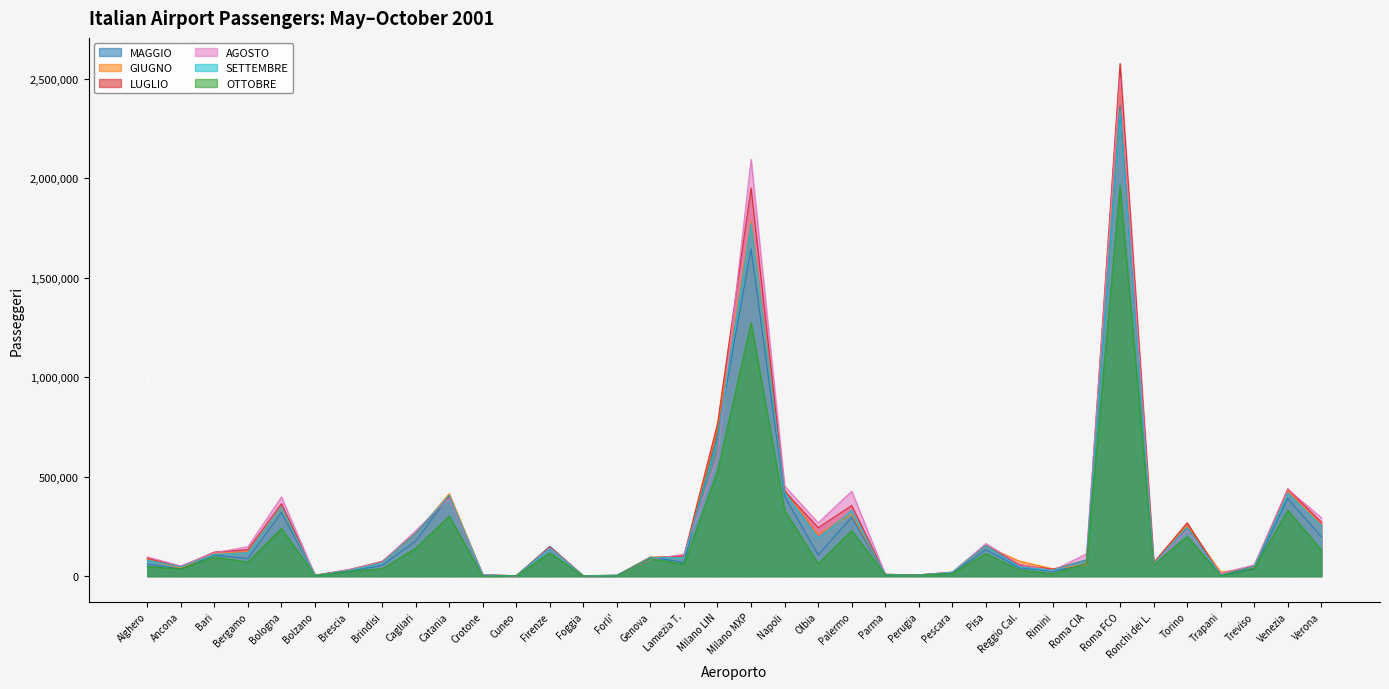

What are all the series names shown in the legend?

MAGGIO, GIUGNO, LUGLIO, AGOSTO, SETTEMBRE, OTTOBRE